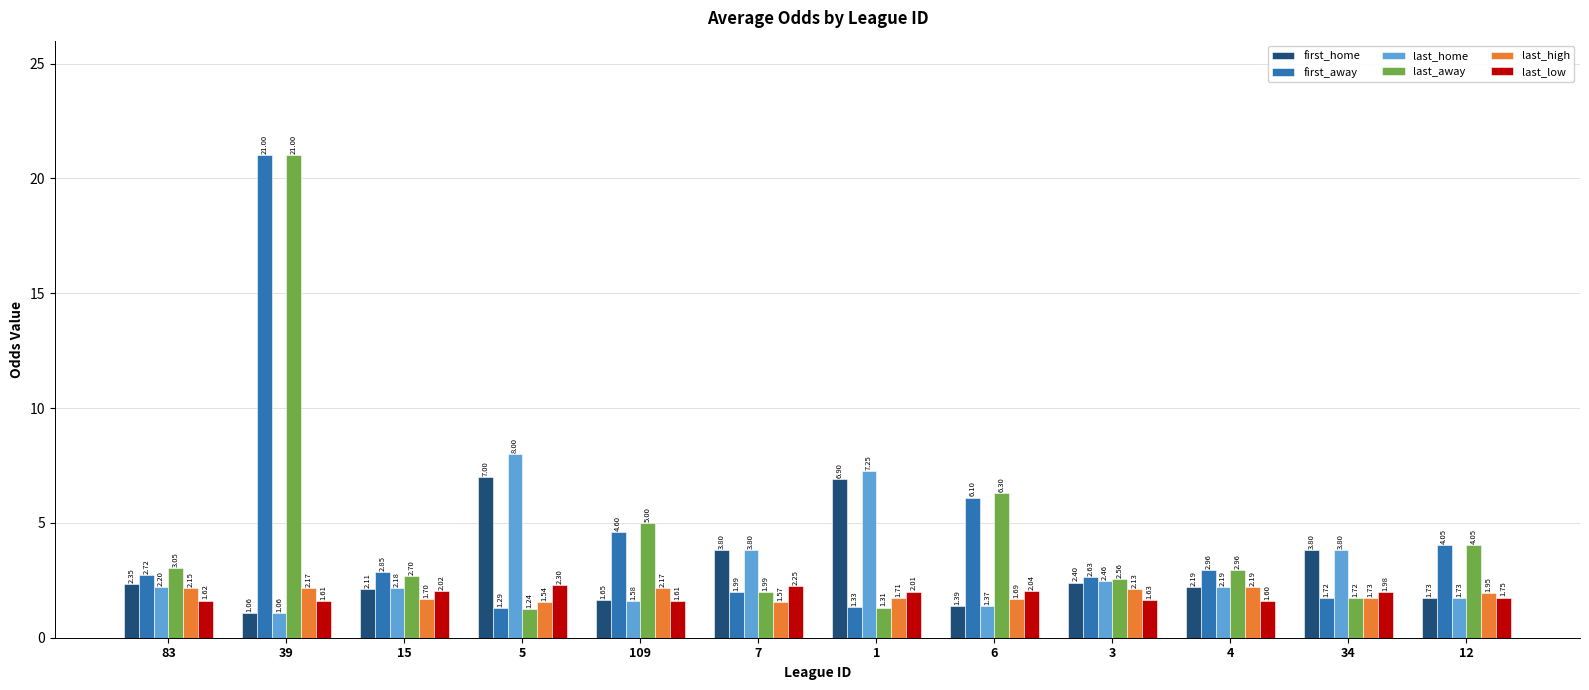

What is the sum of the first_away values at 12 and 1?

5.4